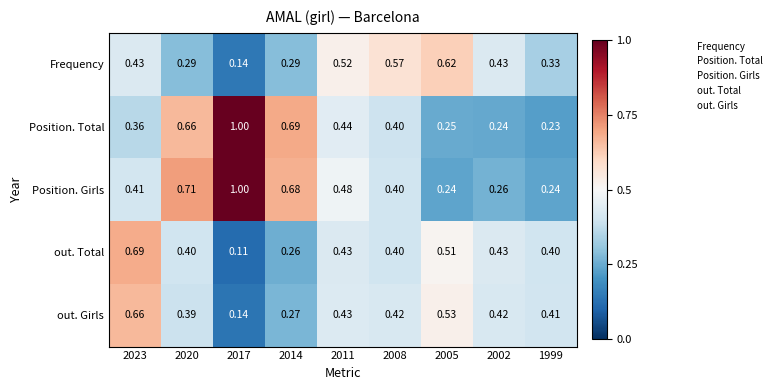

Between 2023 and 2011, which series saw the biggest shift?

out. Total